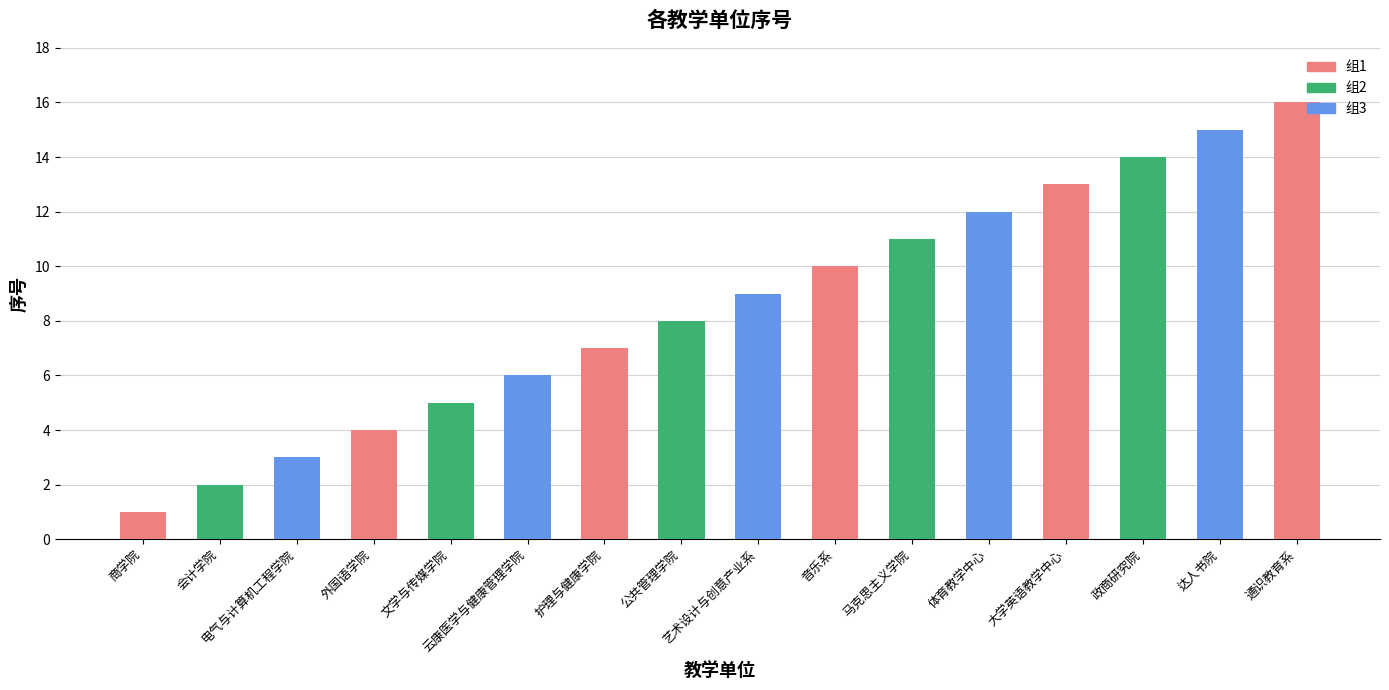

Are the bars grouped side by side (vs. stacked)?

No